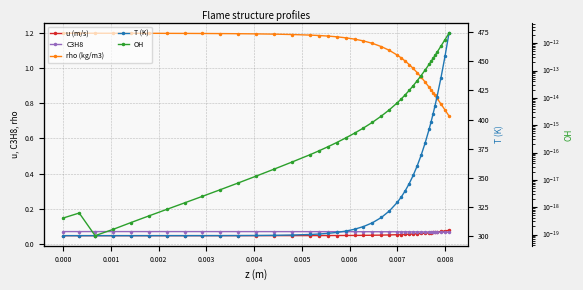

What are all the series names shown in the legend?

u (m/s), C3H8, rho (kg/m3), T (K), OH